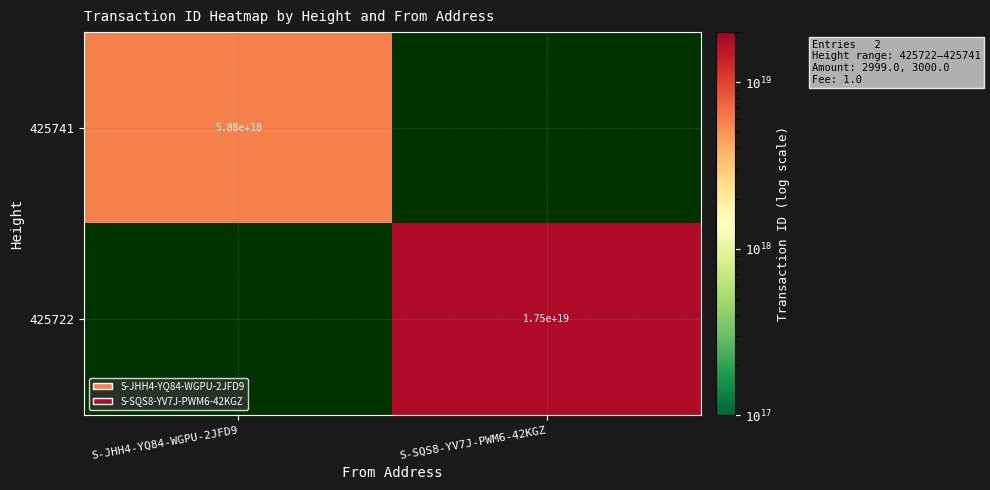

The value of 425741 at S-JHH4-YQ84-WGPU-2JFD9 is 5880000000000000000. True or false?

True